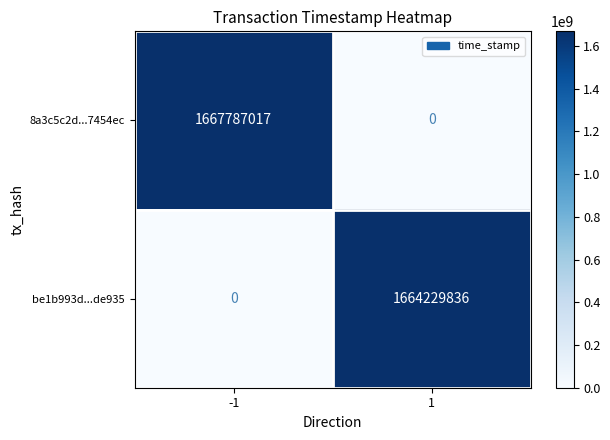

Reading left to right, what are all the values shown in this chart?

8a3c5c2d...7454ec: -1=1667787017	1=0
be1b993d...de935: -1=0	1=1664229836